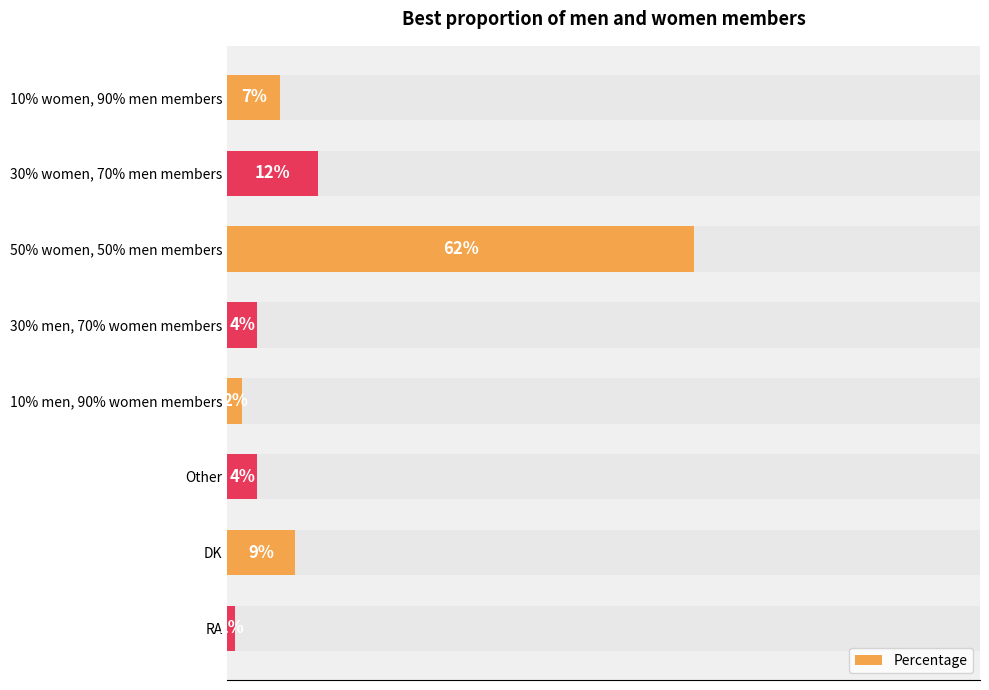

Are the bars grouped side by side (vs. stacked)?

No